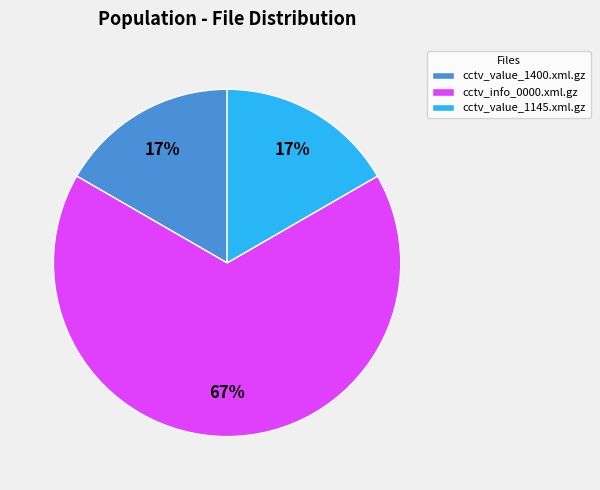

What is the largest slice in the pie chart?

cctv_info_0000.xml.gz